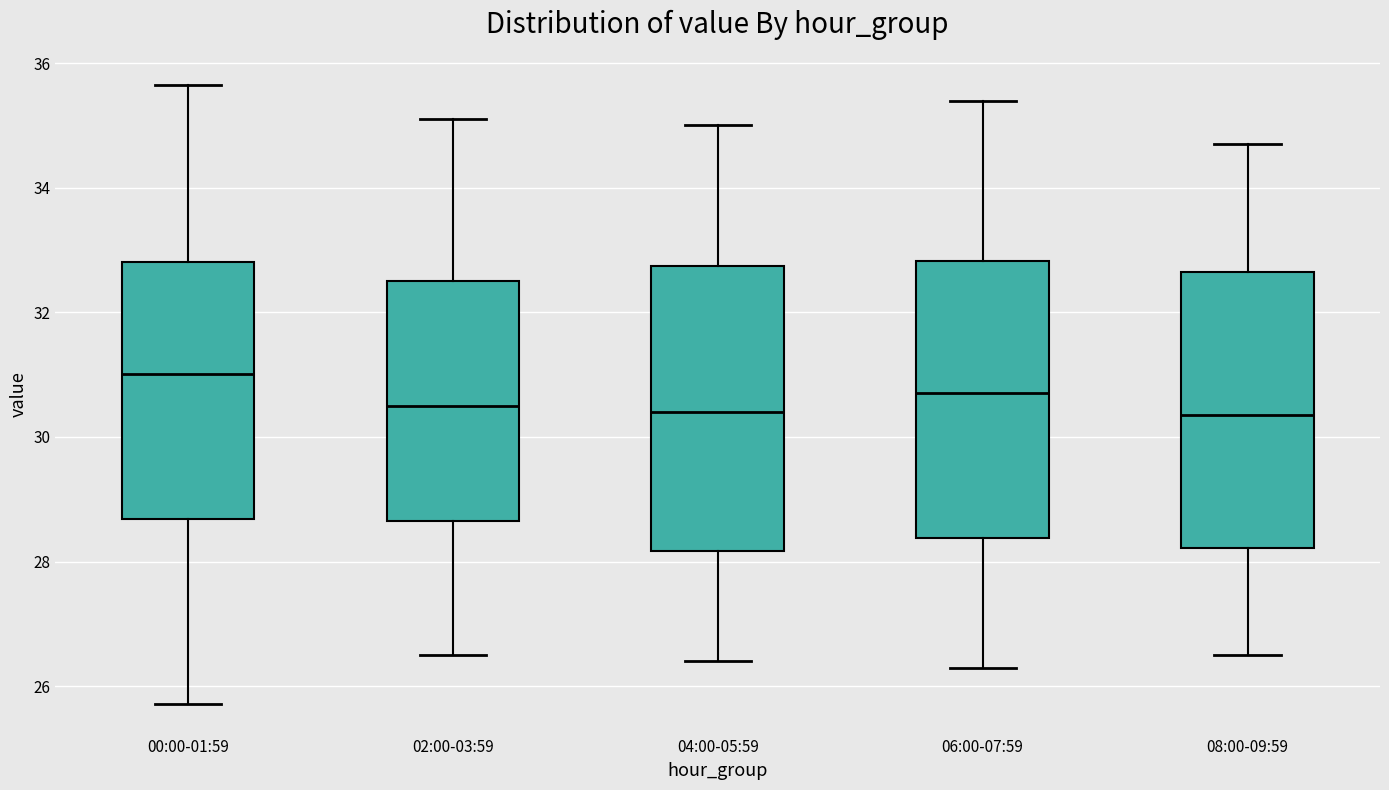

Reading left to right, transcribe this box plot: for each box, give where its median line is, the range the box spans, and where its two whiskers end, as read against the y-axis. The values are not printed on the chart, so give them approximately, as read against the axis.

00:00-01:59: median 31.0, box 28.6 to 32.8, whiskers 25.8 to 35.6
02:00-03:59: median 30.6, box 28.6 to 32.6, whiskers 26.6 to 35.2
04:00-05:59: median 30.4, box 28.2 to 32.8, whiskers 26.4 to 35.0
06:00-07:59: median 30.8, box 28.4 to 32.8, whiskers 26.4 to 35.4
08:00-09:59: median 30.4, box 28.2 to 32.6, whiskers 26.6 to 34.8